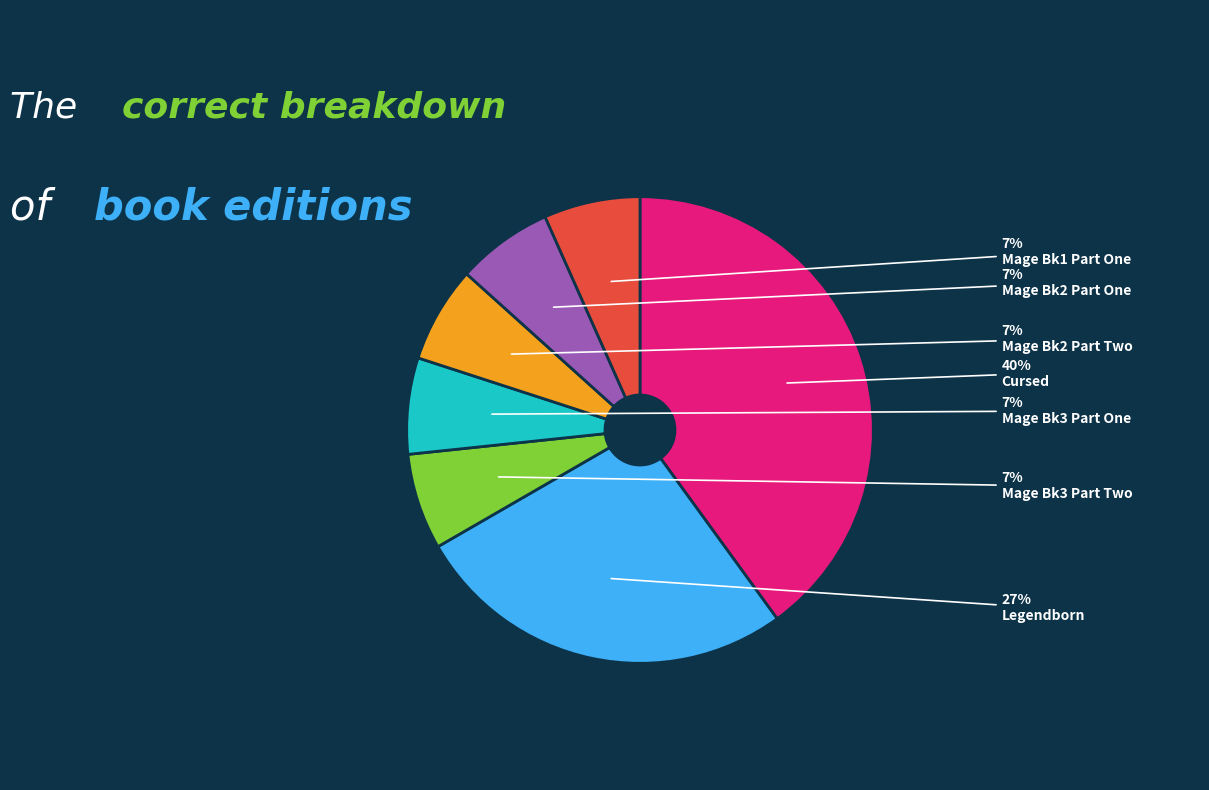

Does Legendborn account for over 50% of the chart?

No